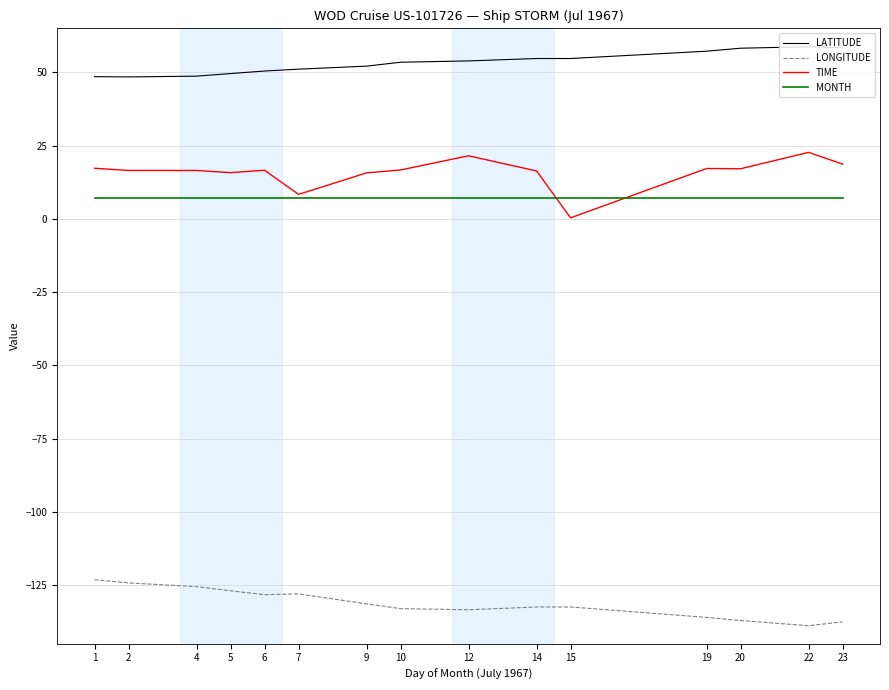

True or false: LONGITUDE has a value of -132.5 at 15.

True